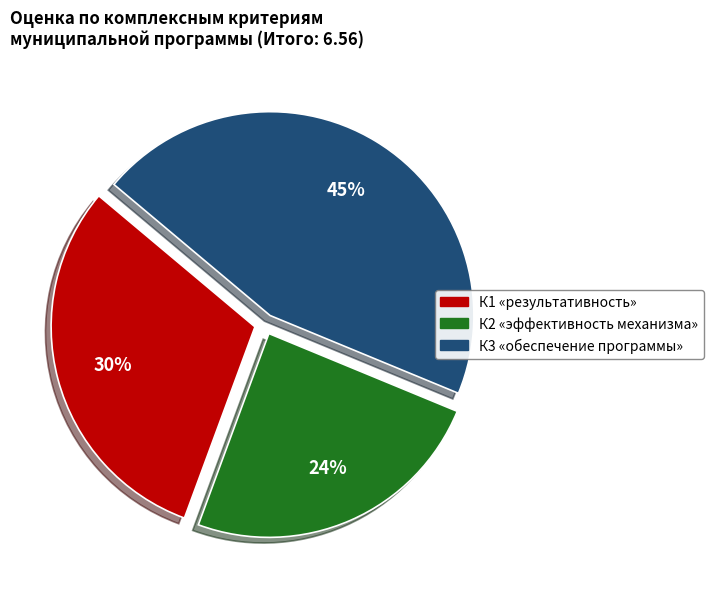

To the nearest percent, what is the difference between the К1 «результативность» and К3 «обеспечение программы» slice percentages?

15%